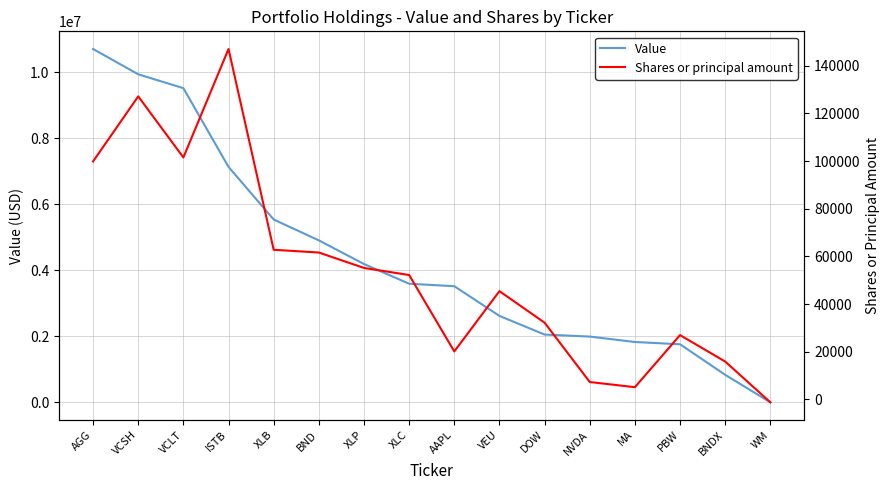

What is the label of the 8th point from the left?

XLC